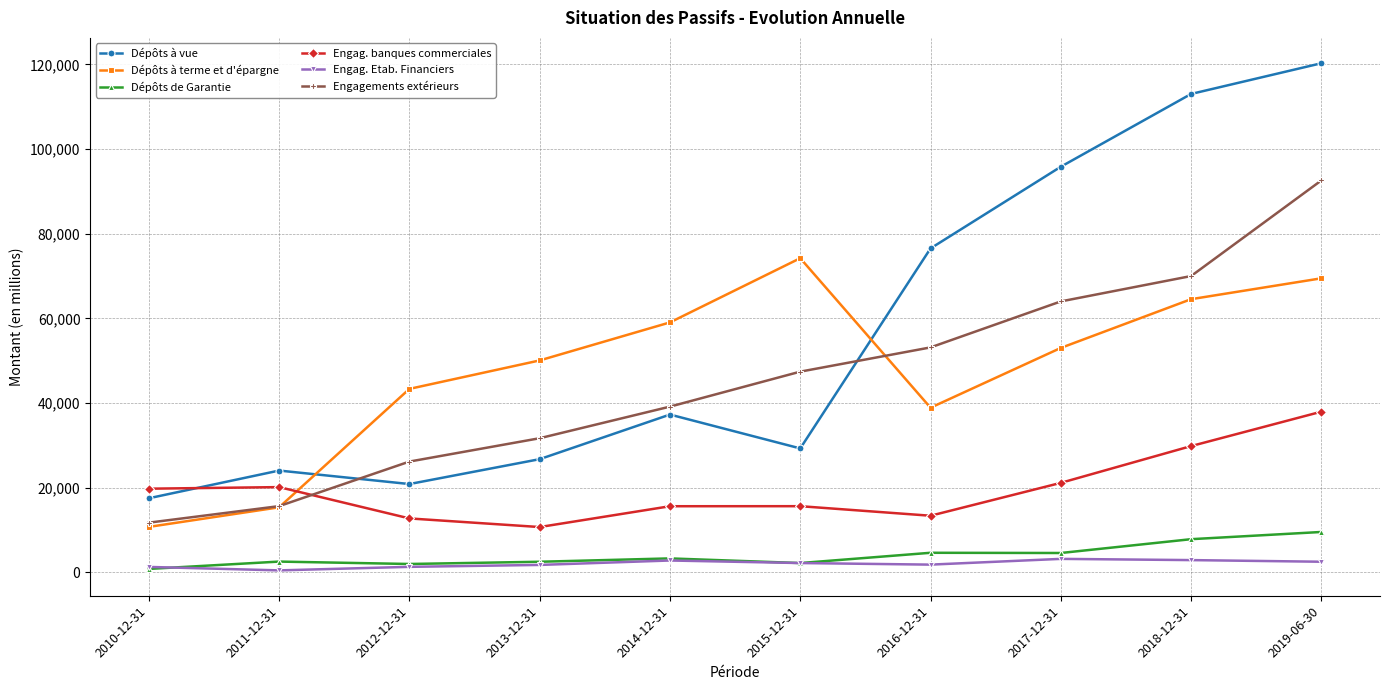

How many data points does each series have?

10